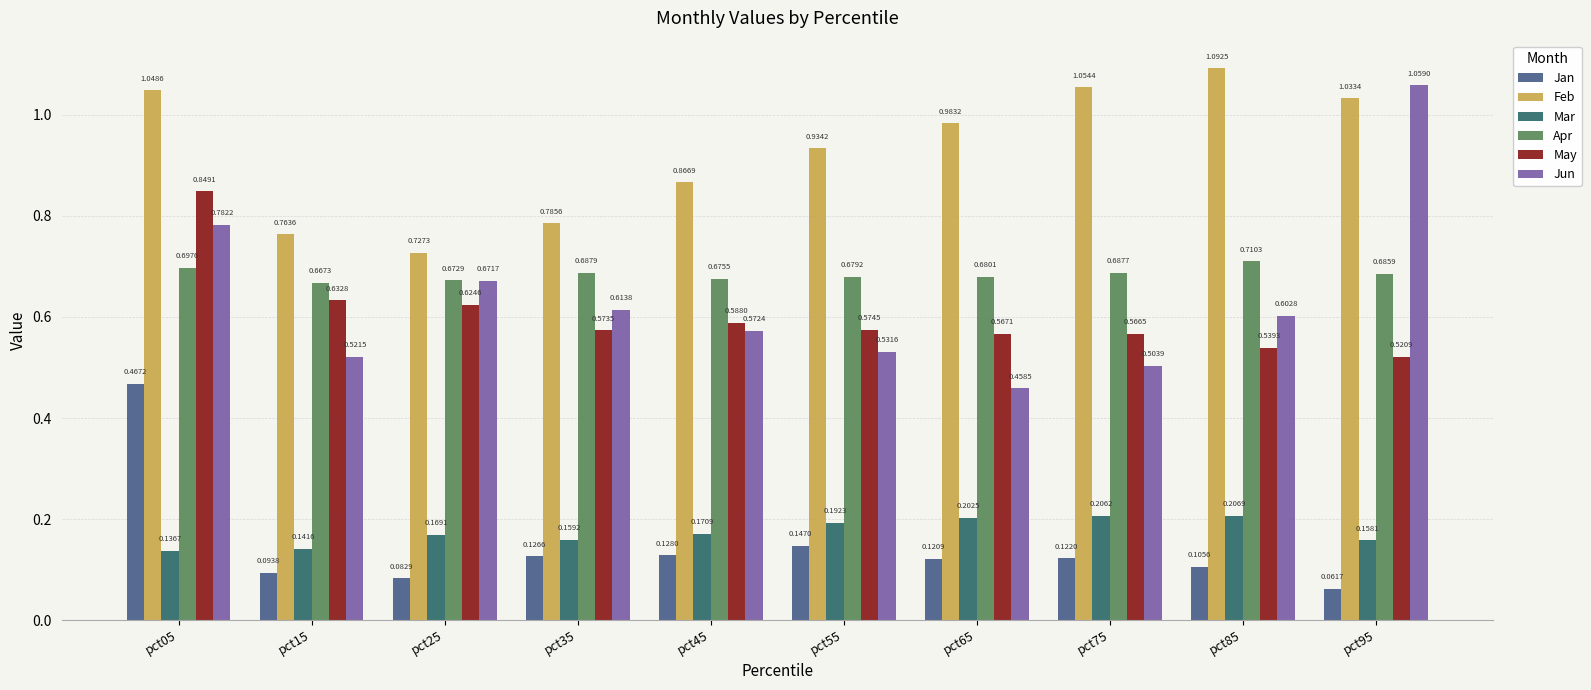

Between pct05 and pct75, which series saw the biggest shift?

Jan